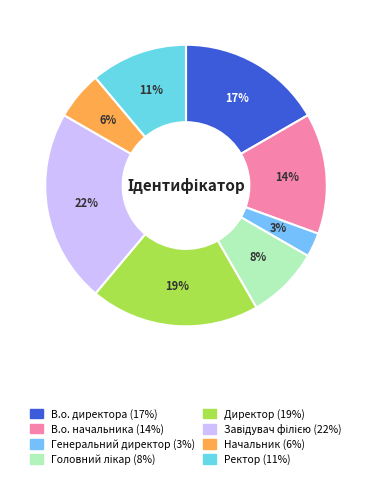

Does В.о. директора represent more than half of the total?

No